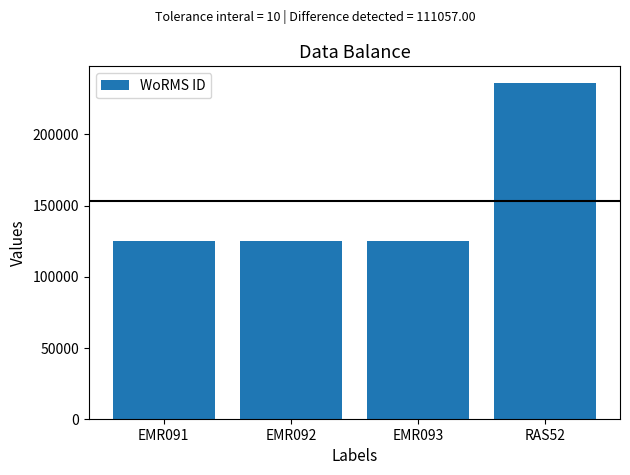

What is the label of the 1st bar from the left?

EMR091